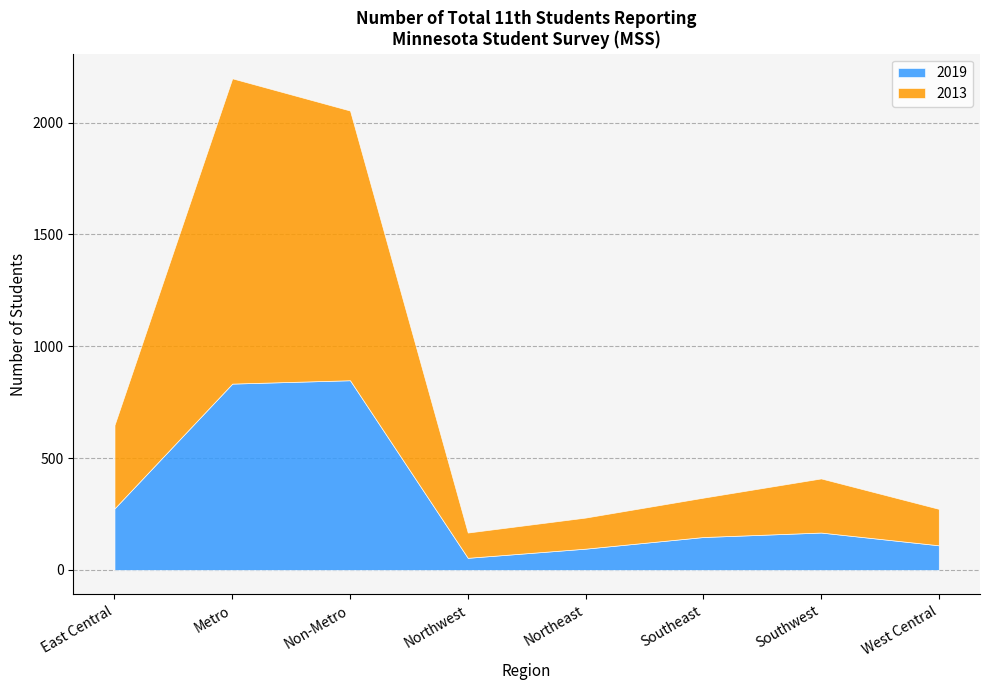

What is the total value across all series at Northeast?

234